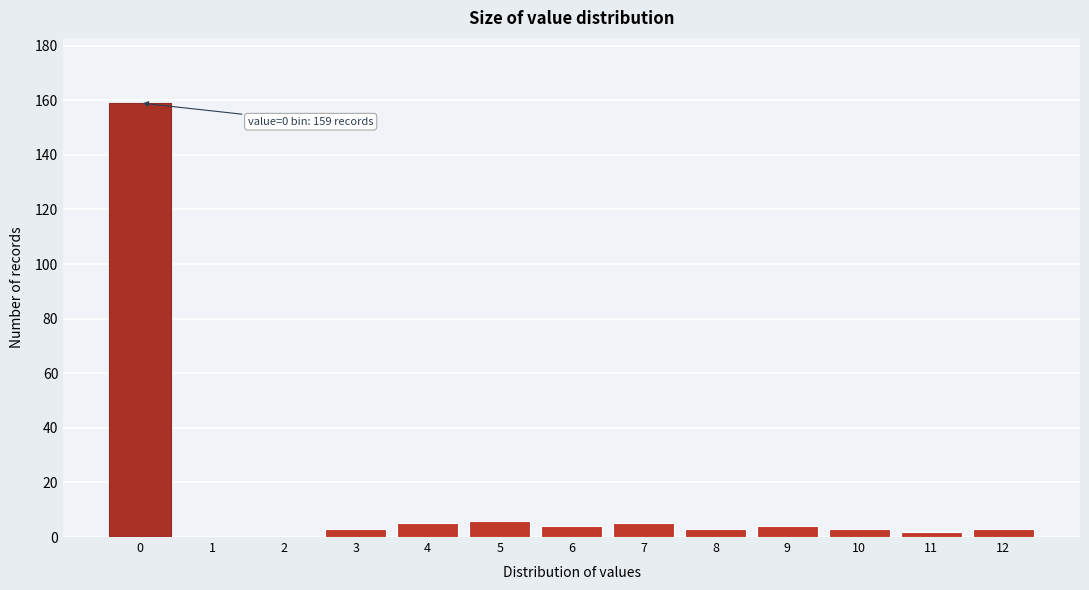

Reading right to left, transcribe all the data shown in this chart.

12=3	11=2	10=3	9=4	8=3	7=5	6=4	5=6	4=5	3=3	2=0	1=0	0=159